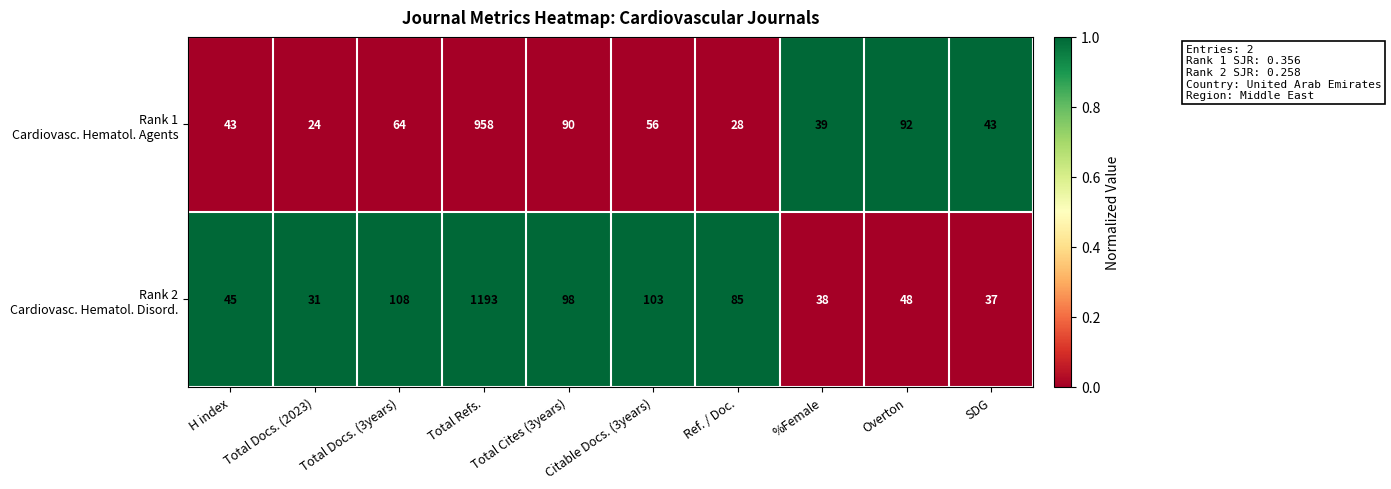

What is the greatest value displayed?

1193